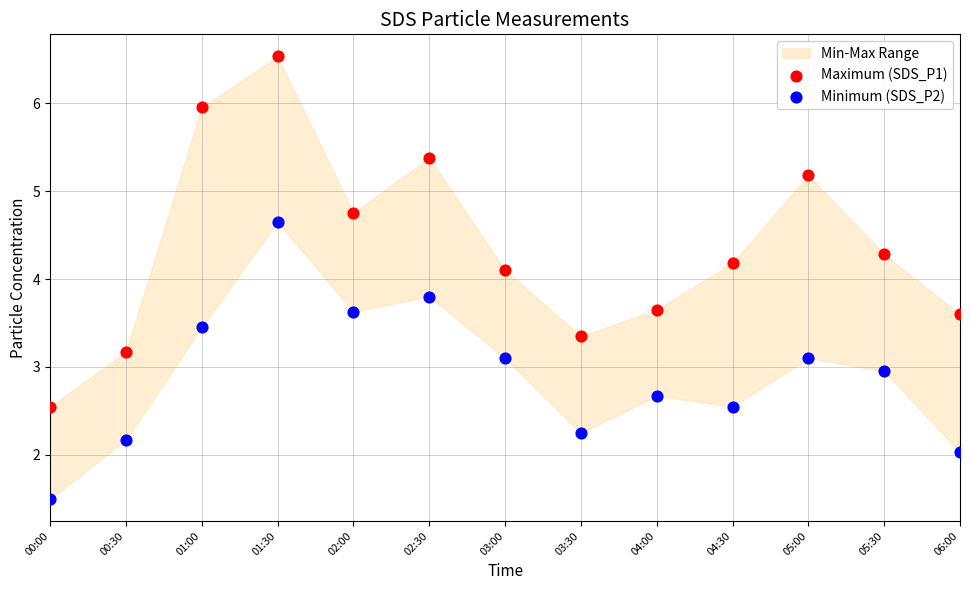

Across all data points, what is the range of Y values (max minus min)?

5.0